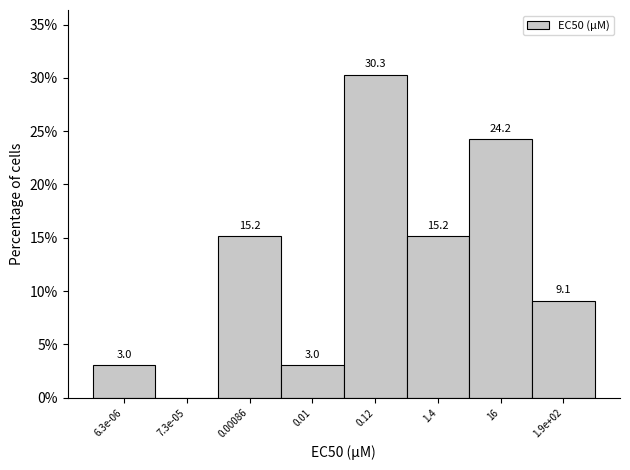

Reading left to right, what are all the values shown in this chart?

6.3e-06=3.0	7.3e-05=0.0	0.00086=15.2	0.01=3.0	0.12=30.3	1.4=15.2	16=24.2	1.9e+02=9.1